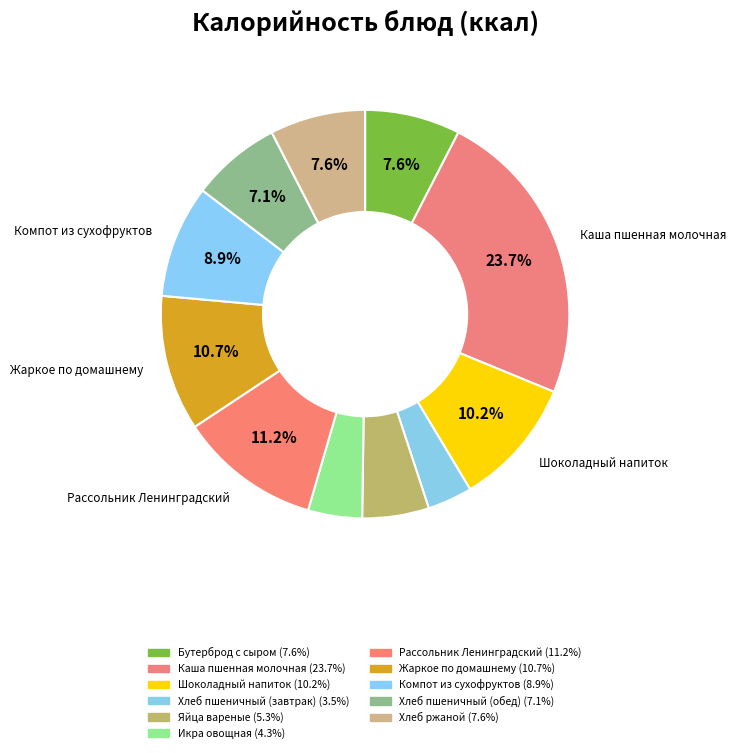

Is there any slice that represents more than half of the pie?

No